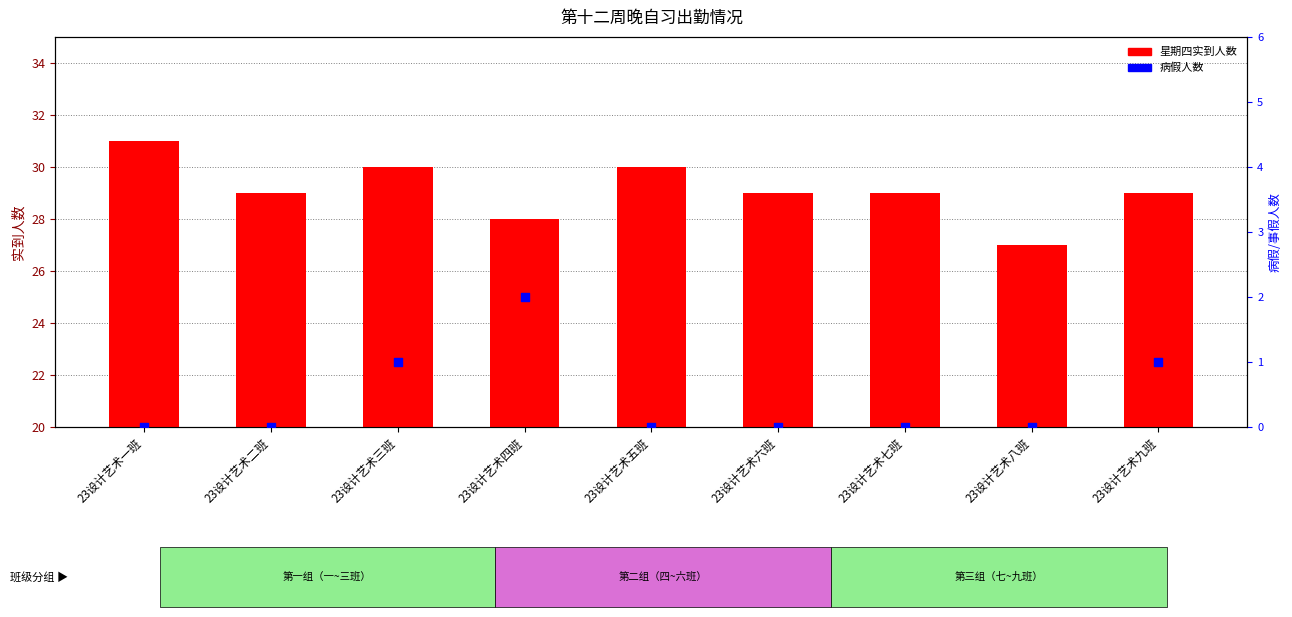

At which category is the sum across all series the highest?

23设计艺术一班